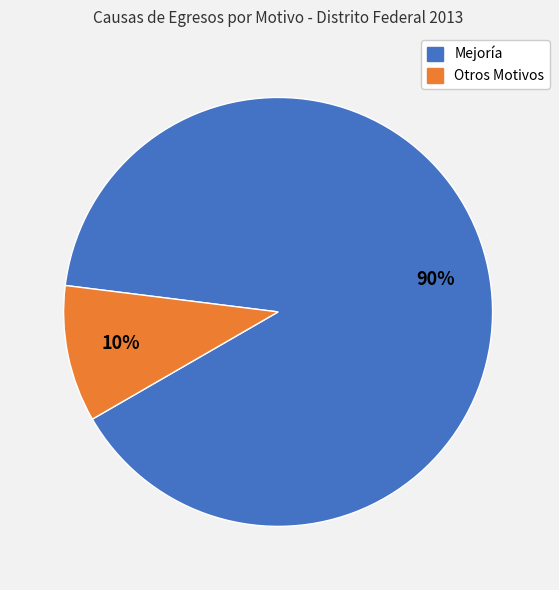

How many segments does this pie chart have?

2